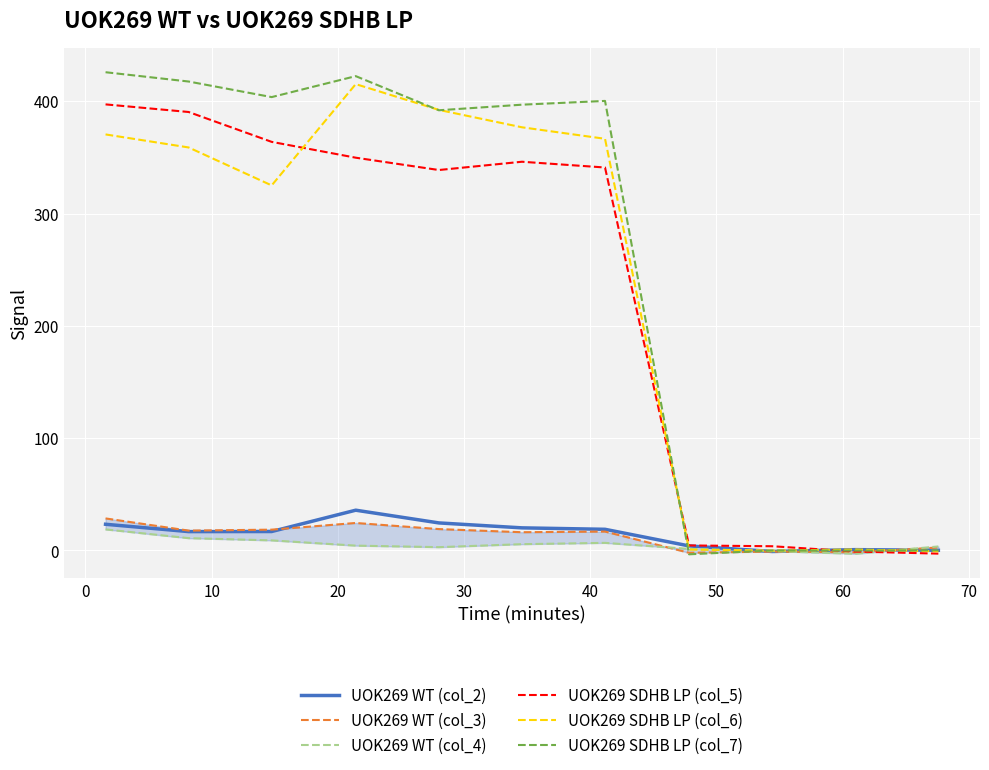

Reading left to right, list all the values displayed in this chart.

UOK269 WT (col_2): 23.3	16.8	16.9	35.9	24.5	20.1	18.8	4.0	-0.9	0.7	0.2
UOK269 WT (col_3): 28.5	17.7	18.5	24.5	19.0	16.3	16.8	-2.1	-1.0	-1.7	2.7
UOK269 WT (col_4): 18.8	11.0	9.0	4.3	2.9	5.6	6.8	1.4	-0.6	-3.0	3.6
UOK269 SDHB LP (col_5): 397.2	390.5	363.9	349.8	338.8	346.2	341.0	4.5	3.8	-1.0	-2.8
UOK269 SDHB LP (col_6): 370.5	358.9	325.1	415.3	392.3	376.8	366.6	0.8	-0.1	0.9	-0.8
UOK269 SDHB LP (col_7): 425.9	417.6	403.7	422.4	392.0	397.0	400.3	-3.4	-0.0	-0.1	0.1